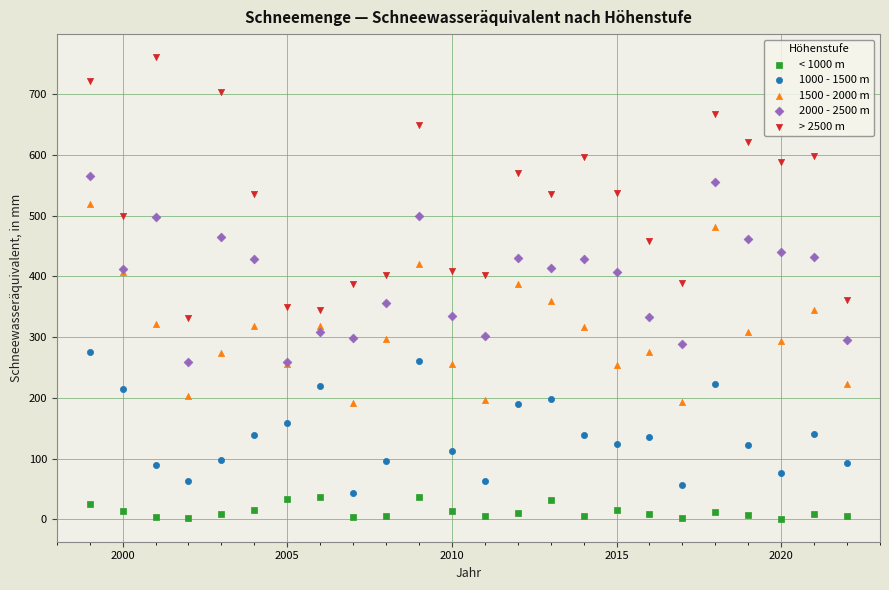

Which series contains the lowest Y value?

< 1000 m